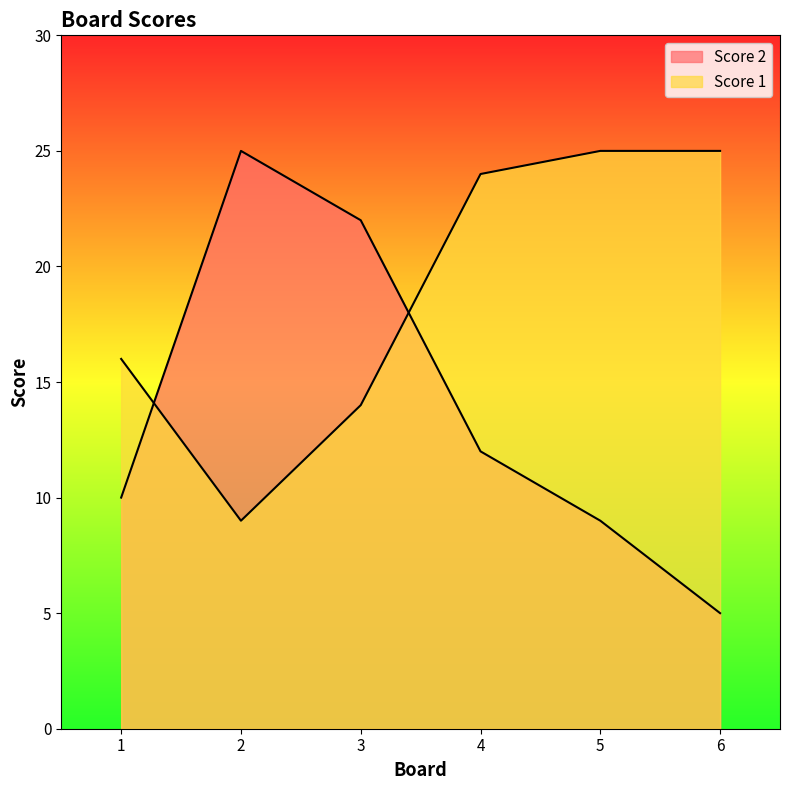

Which series has the widest spread of values?

Score 2